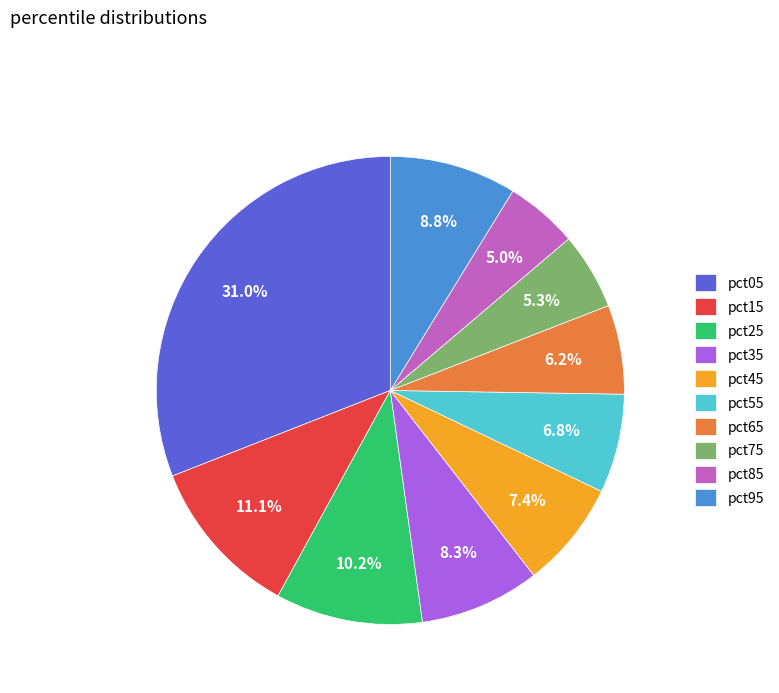

What is the total percentage of pct15 and pct85?

16.1%